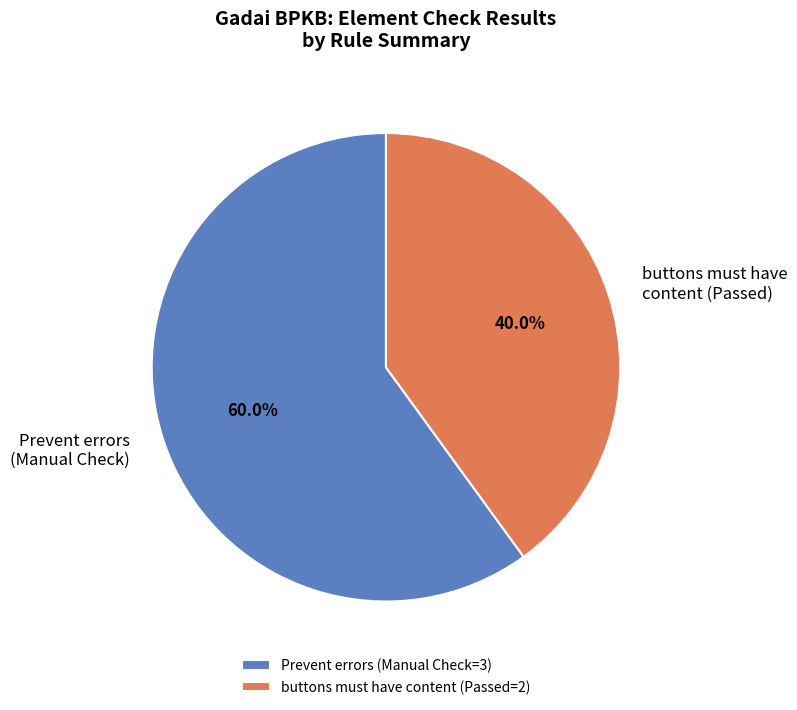

The buttons must have content slice represents 40% of the pie. True or false?

True